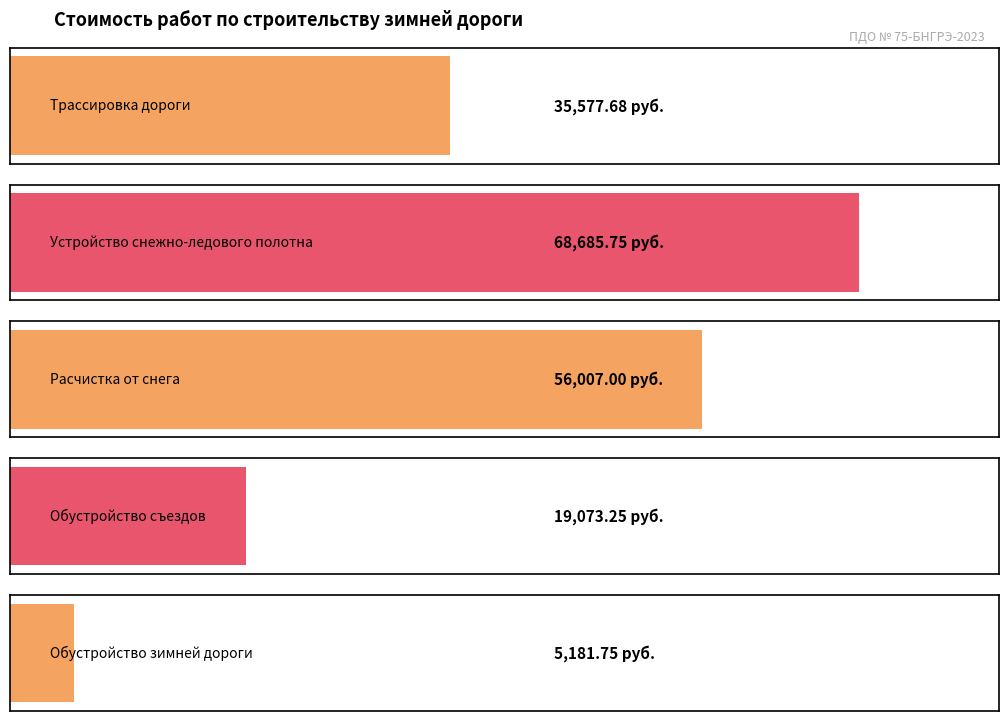

Rank the categories by value from lowest to highest.

Обустройство зимней дороги, Обустройство съездов, Трассировка дороги, Расчистка от снега, Устройство снежно-ледового полотна